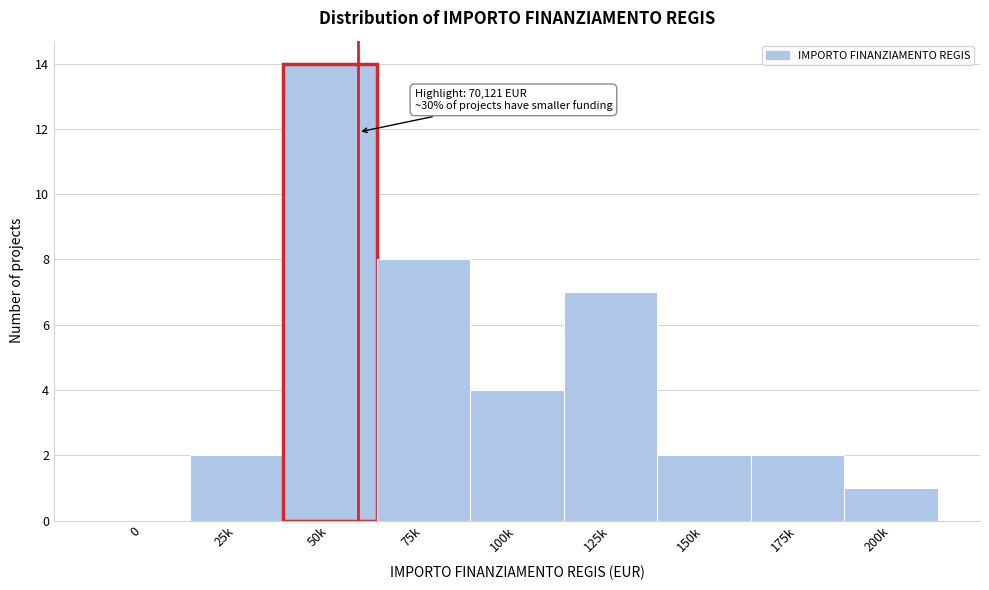

Reading left to right, list all the values displayed in this chart.

0=0	25k=2	50k=14	75k=8	100k=4	125k=7	150k=2	175k=2	200k=1